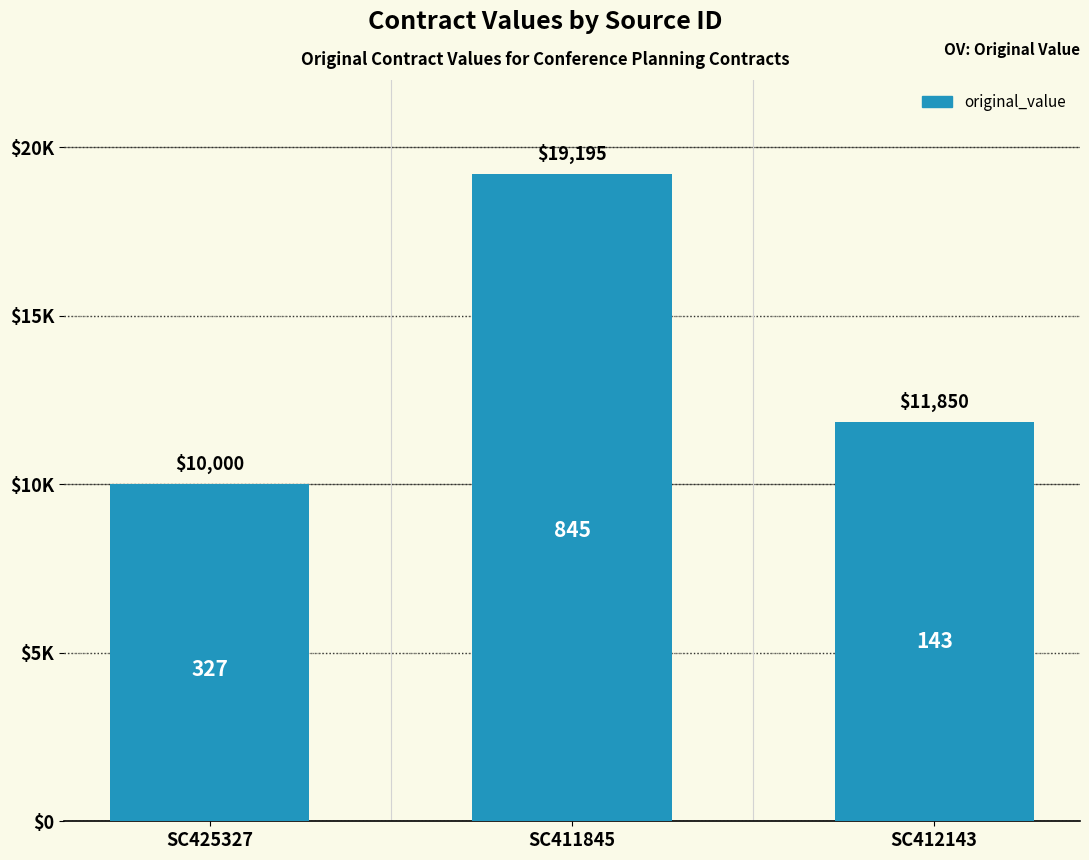

The chart shows a value of 29976 at SC411845. True or false?

False